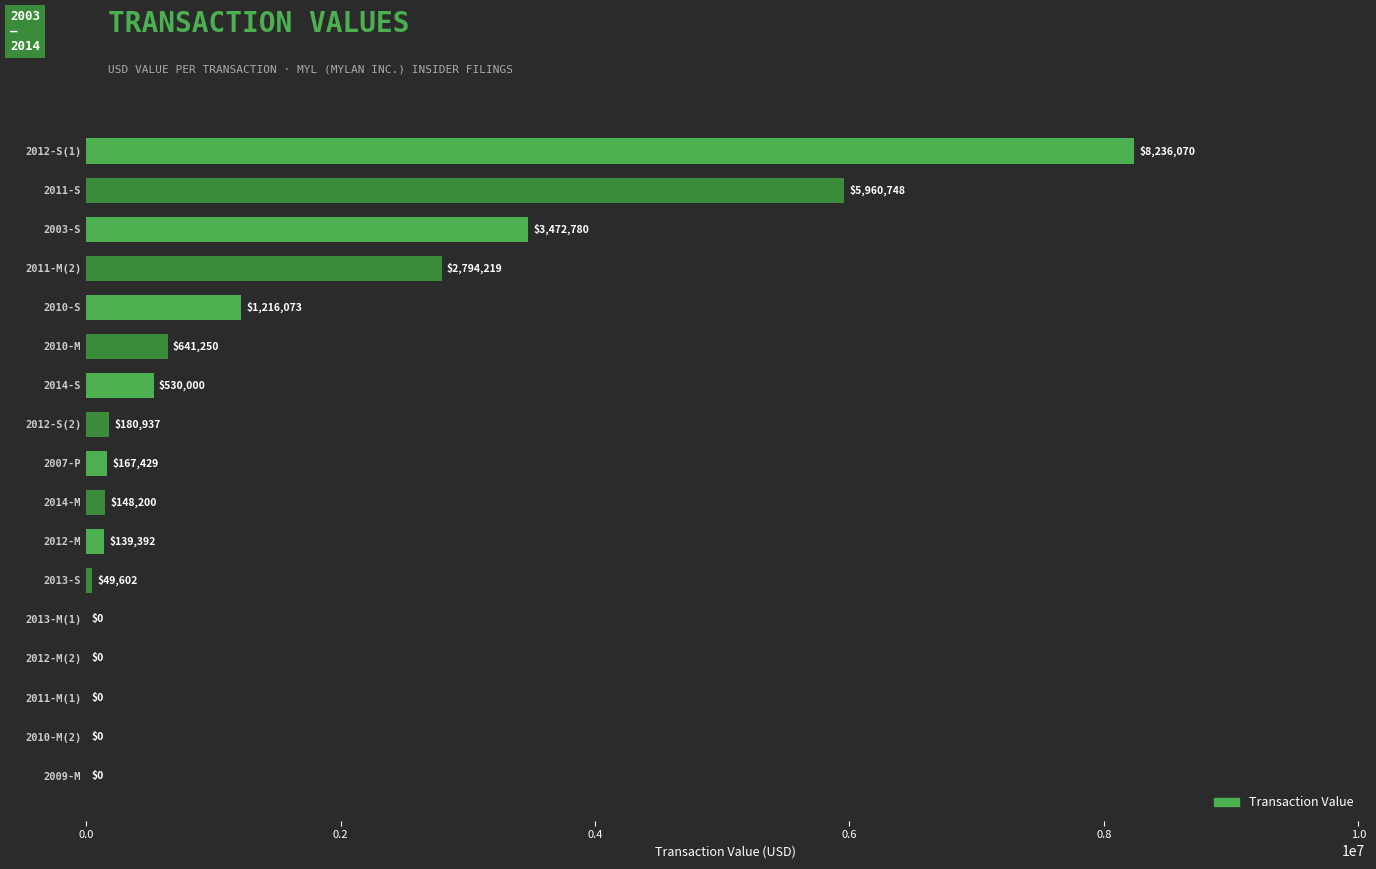

Which has a higher value, 2012-M(2) or 2012-S(2)?

2012-S(2)